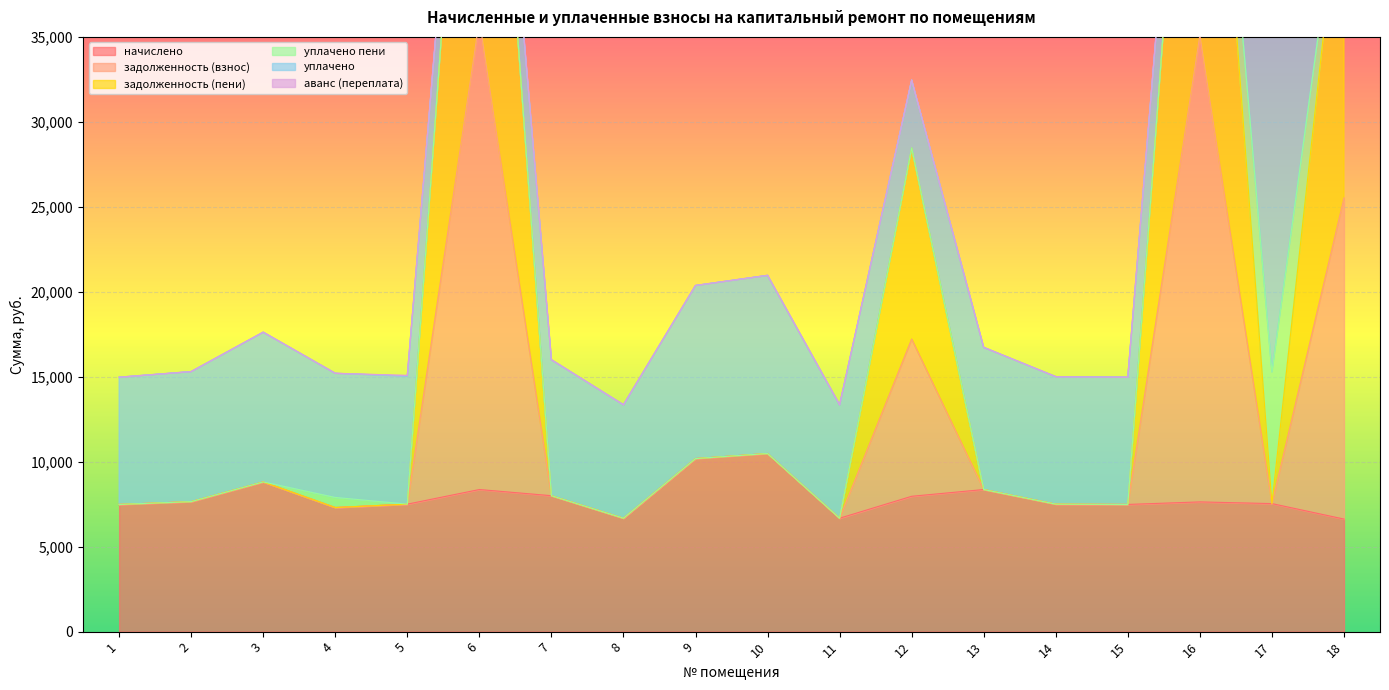

How many interior local valleys does the задолженность (пени) series have?

5